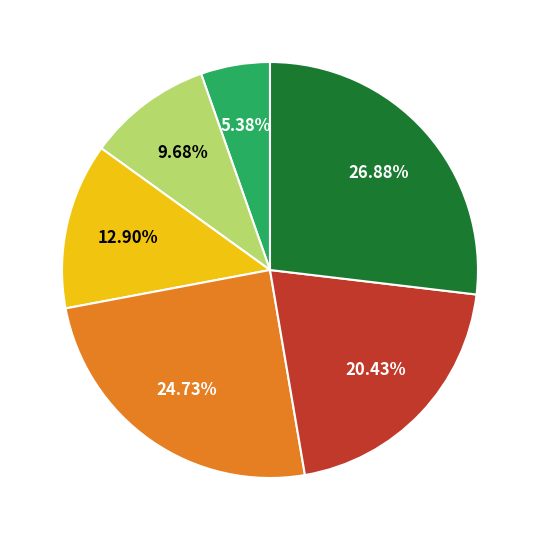

Does any single category account for the majority?

No